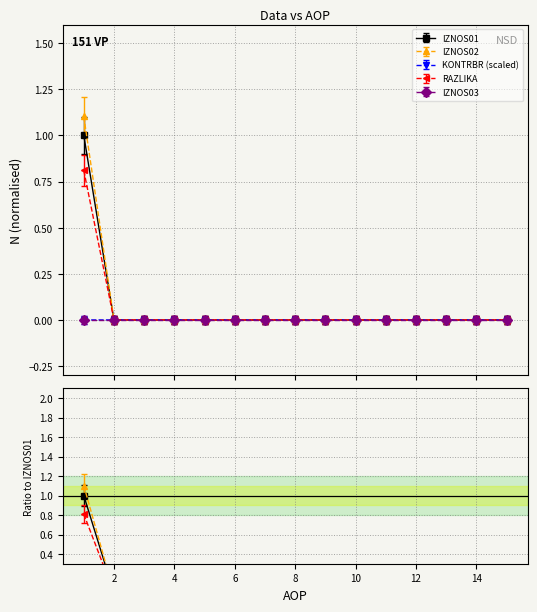

Where does the IZNOS01 series first go above 0?

1